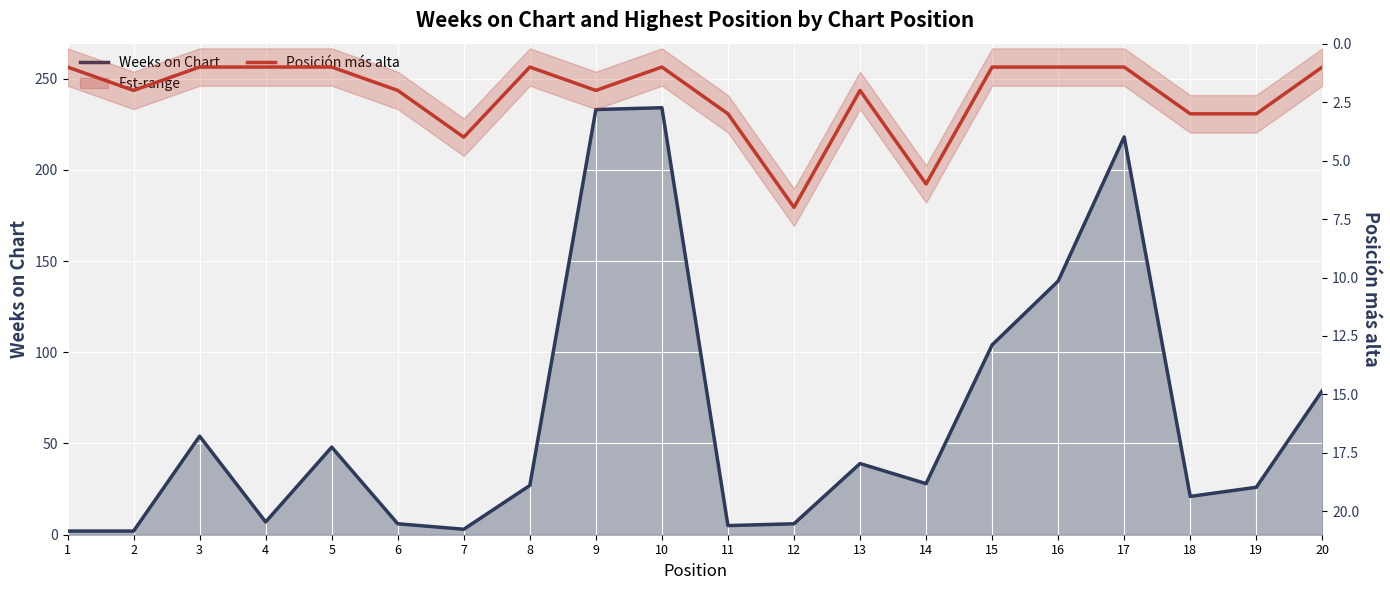

What is the sum of the Weeks on Chart values at 8 and 1?

29